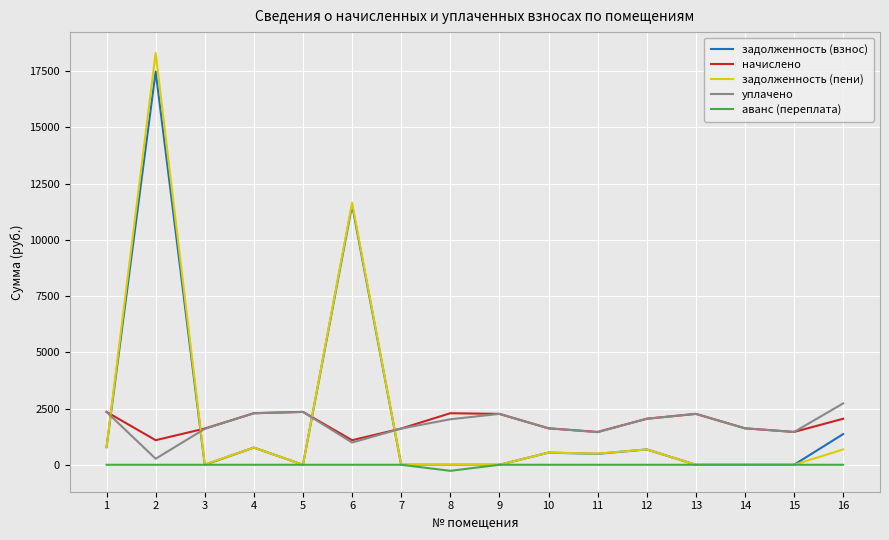

What is the total value across all series at 9?

4523.8